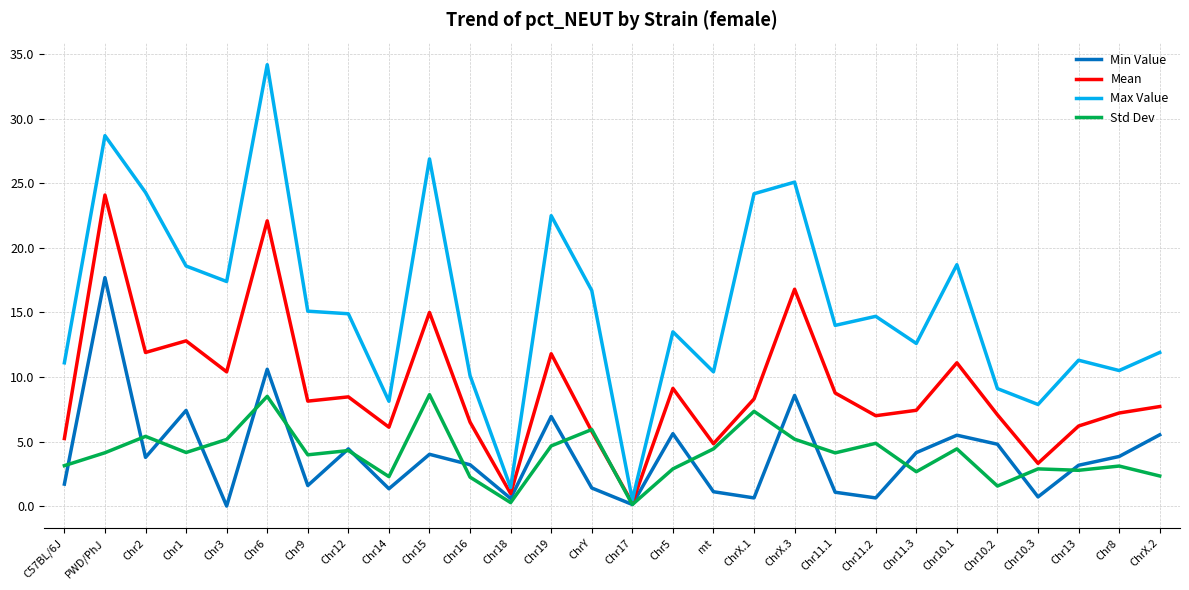

What is the difference between the Max Value values at ChrX.1 and C57BL/6J?

13.1